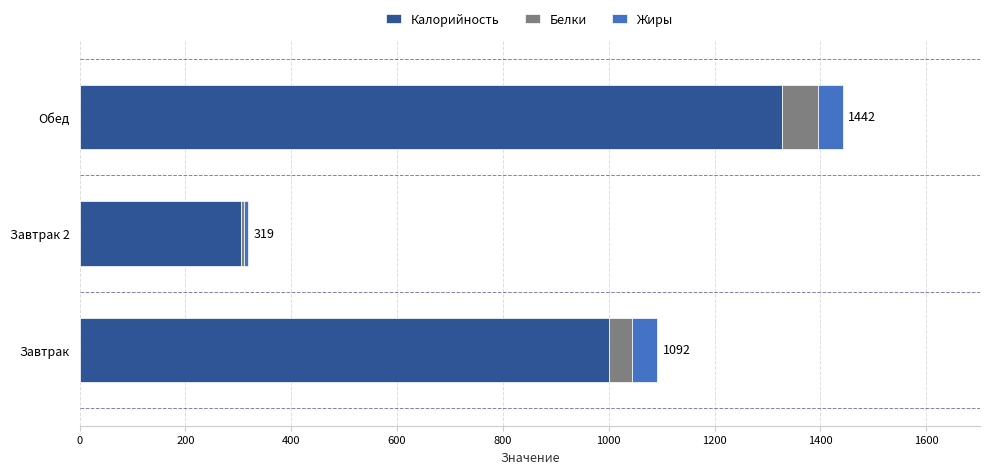

The value of Калорийность at Завтрак 2 is 412. True or false?

False